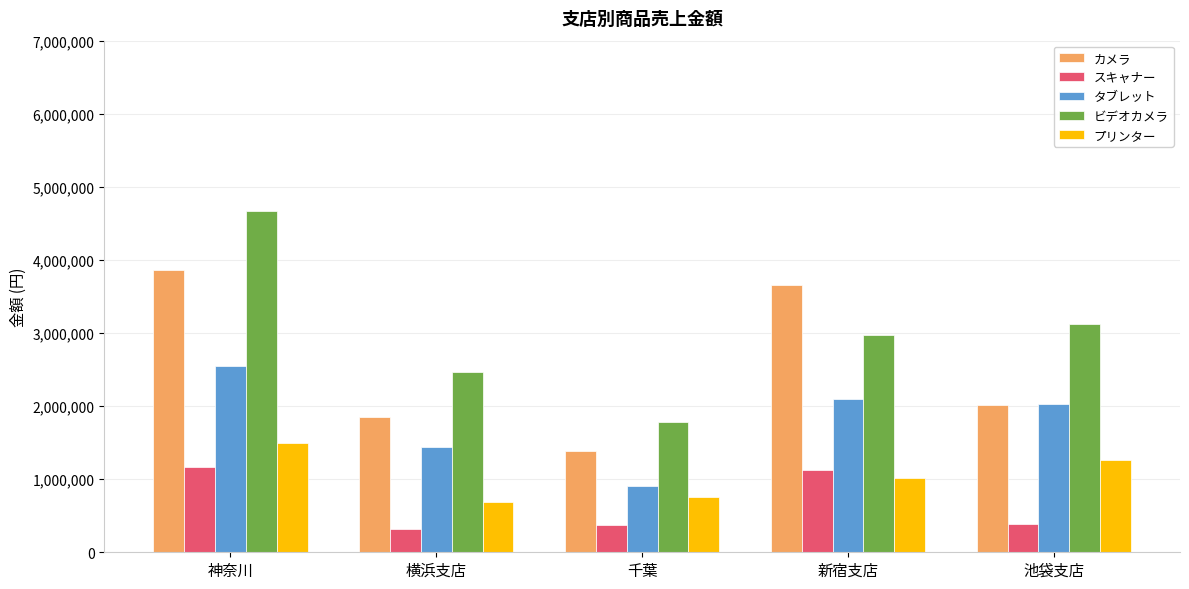

What position from the right is 新宿支店?

2